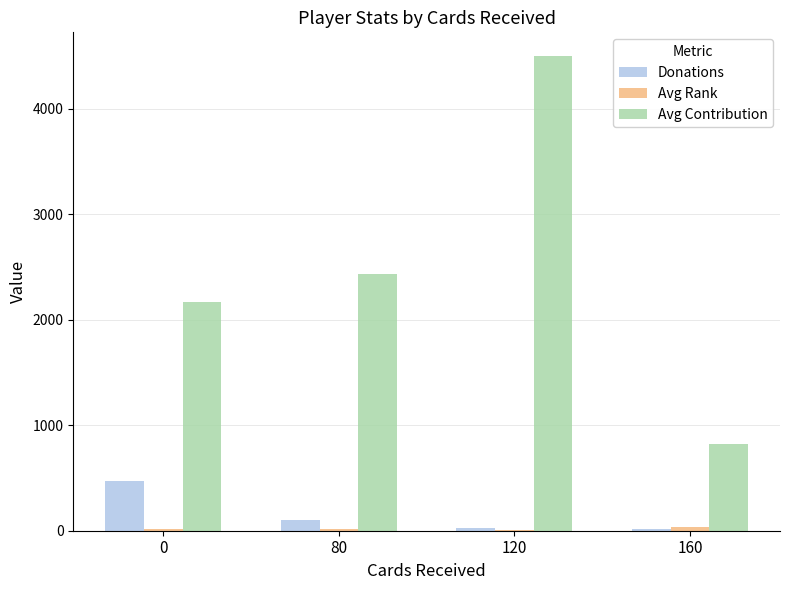

At which category is the sum across all series the highest?

120